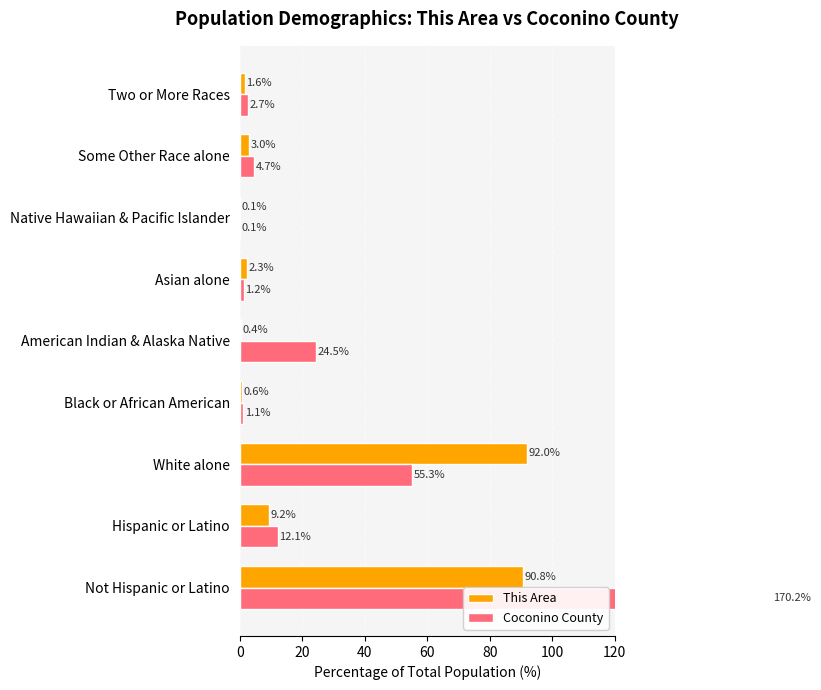

True or false: This Area has a value of 0.1 at American Indian & Alaska Native.

False